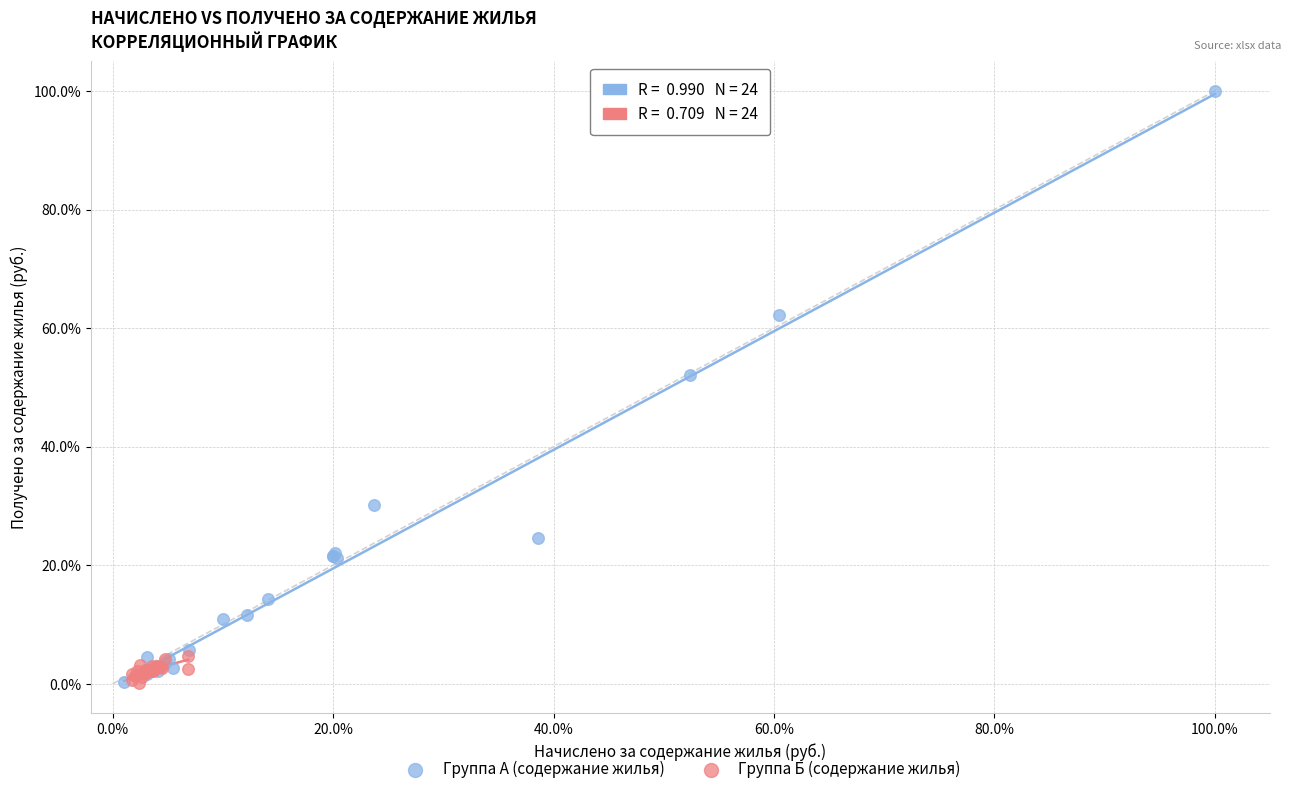

What are all the series names shown in the legend?

Группа А (содержание жилья), Группа Б (содержание жилья)